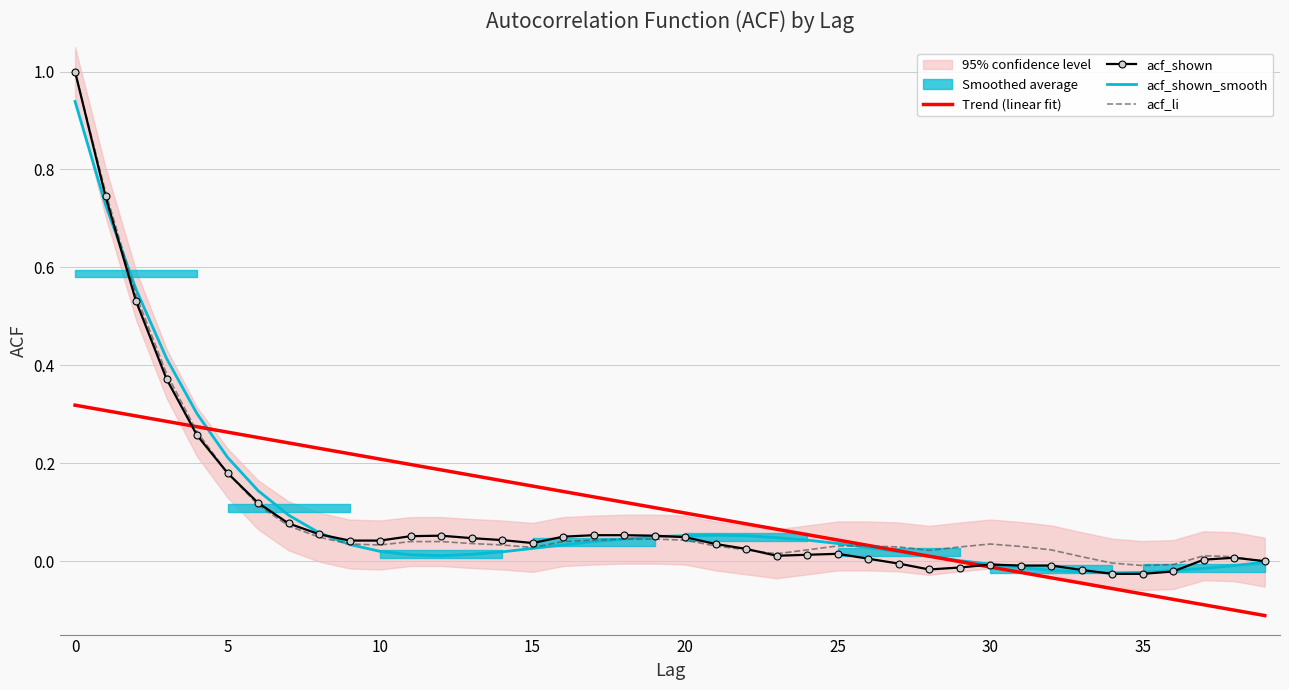

Is the value of acf_shown at 40 greater than the value of acf_shown_smooth at 28?

Yes